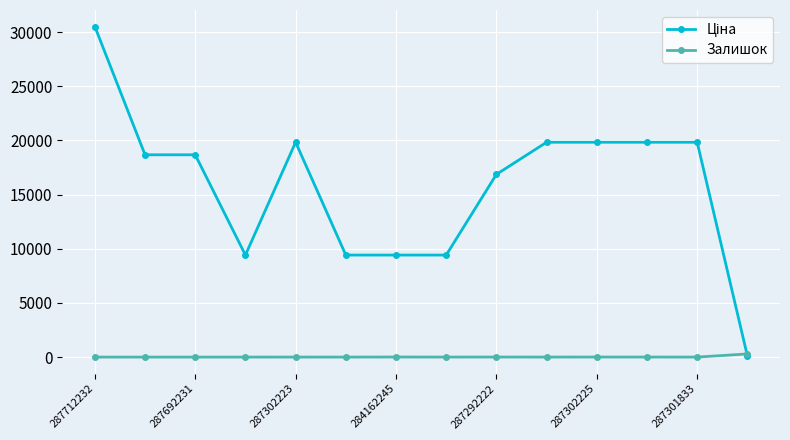

What is the maximum value for Залишок?

289.0